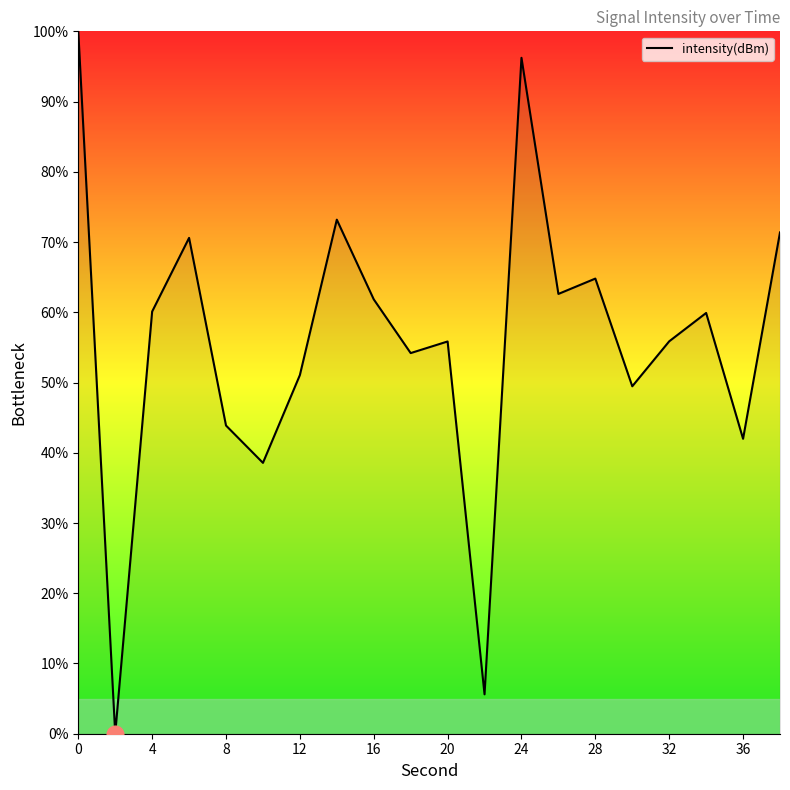

What is the maximum value shown in the chart?

100.0